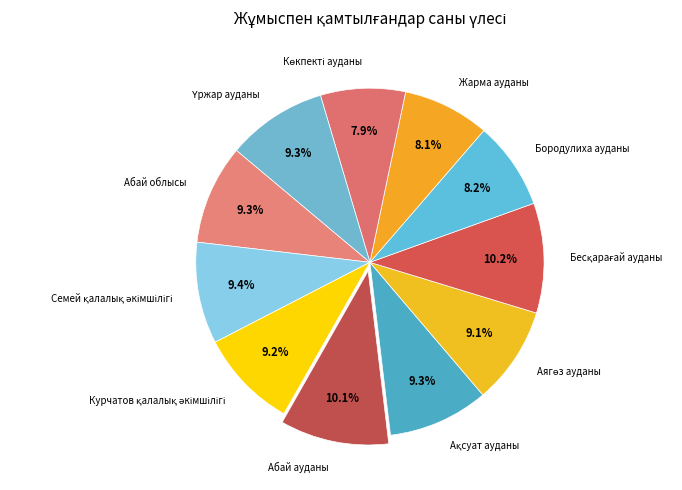

Is it true that Жарма ауданы is 8% of the pie?

True